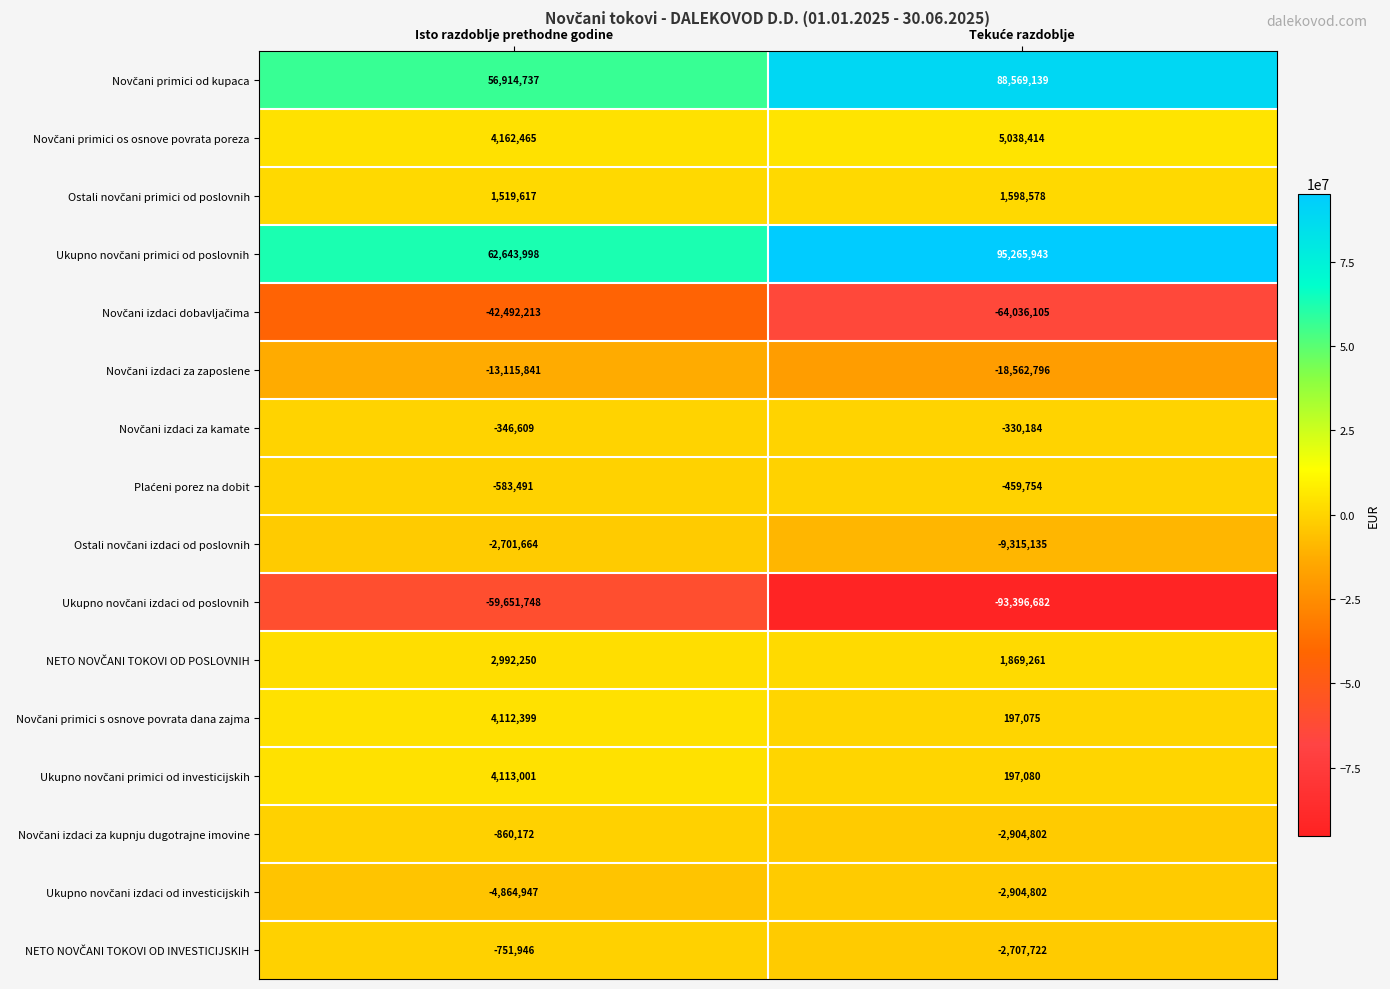

At how many categories does at least one series exceed 29308801?

2